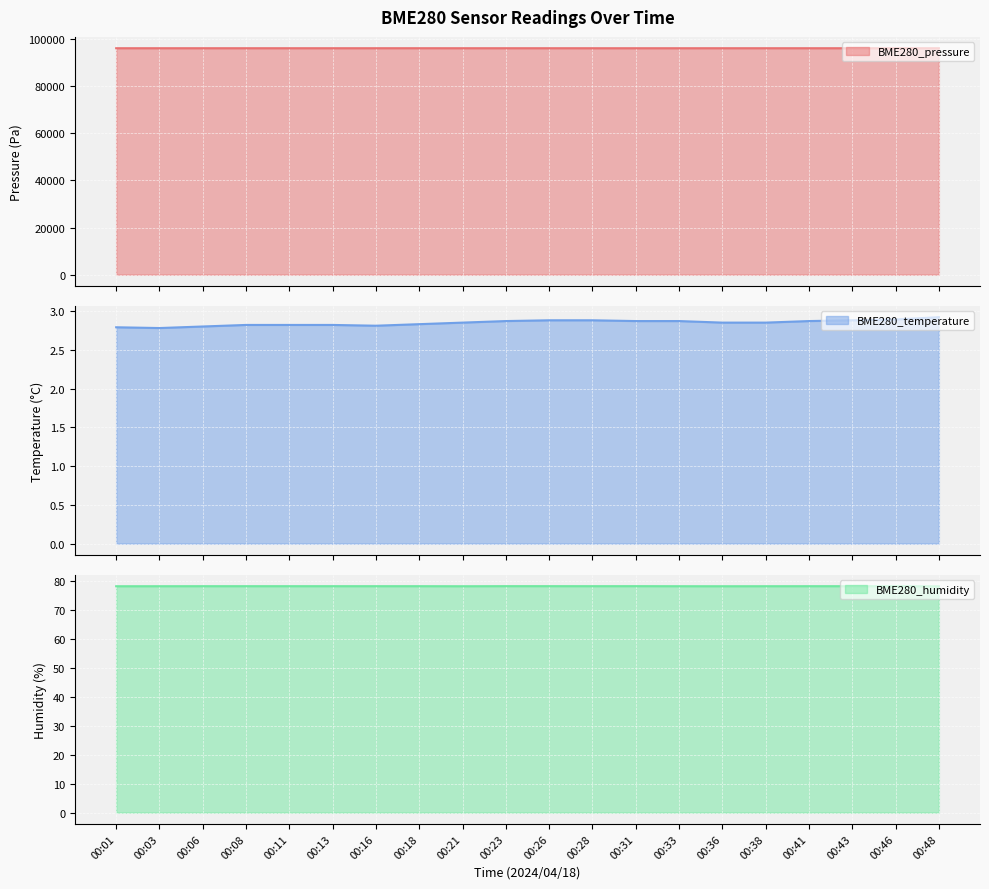

What value does the BME280_humidity series have at 00:08?

78.1